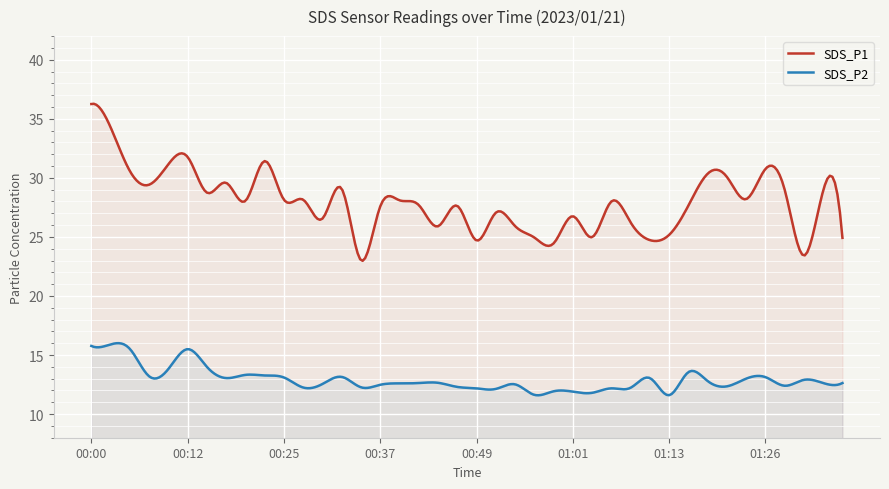

How many lines are shown in the chart?

2